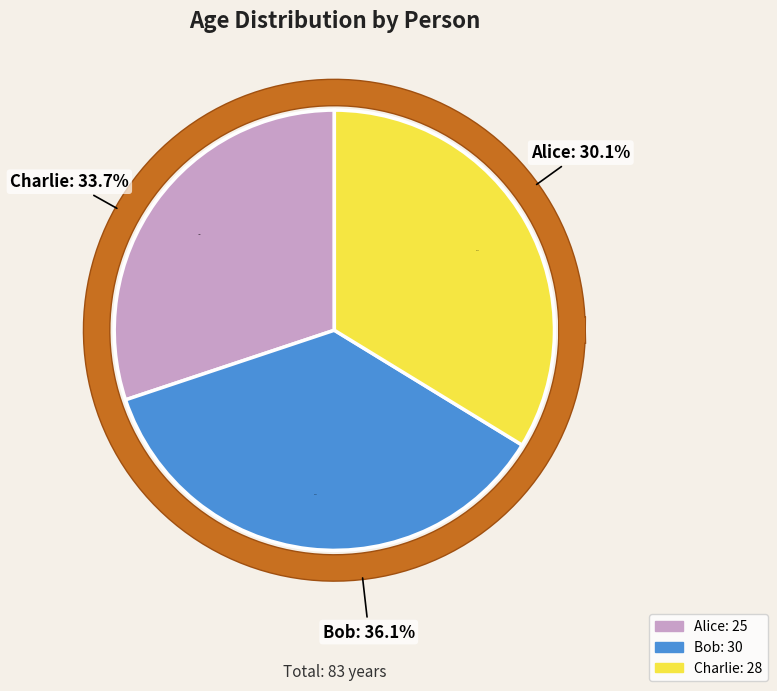

To the nearest percent, what is the average slice percentage?

33%